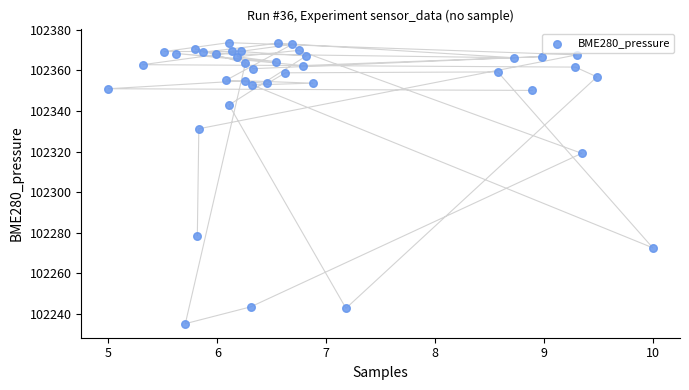

What is the range of X values (max minus min)?

5.0